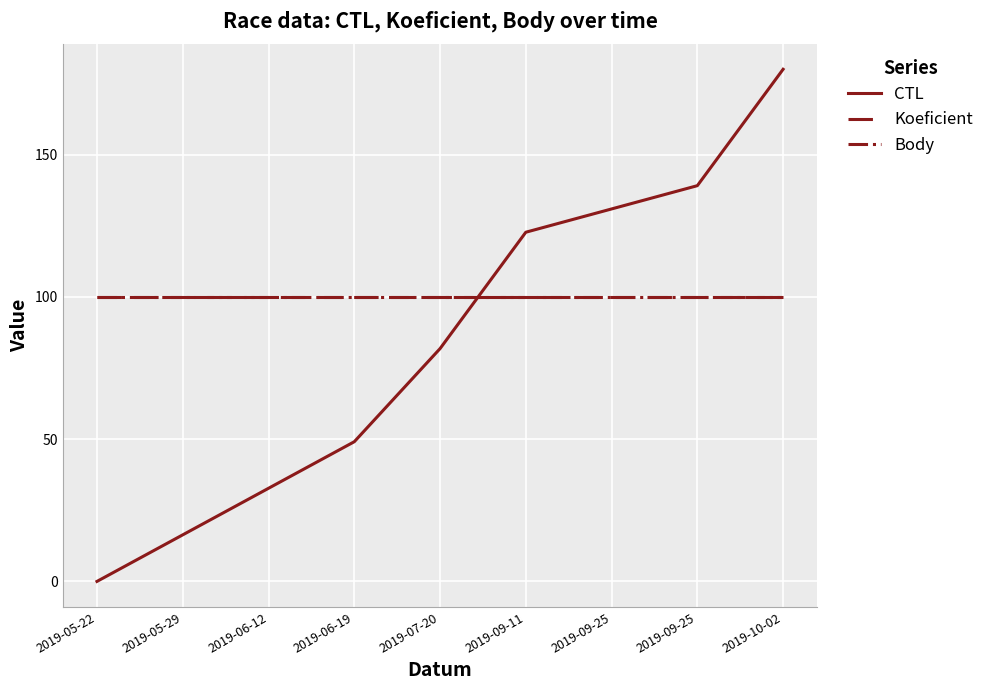

How many lines are shown in the chart?

3